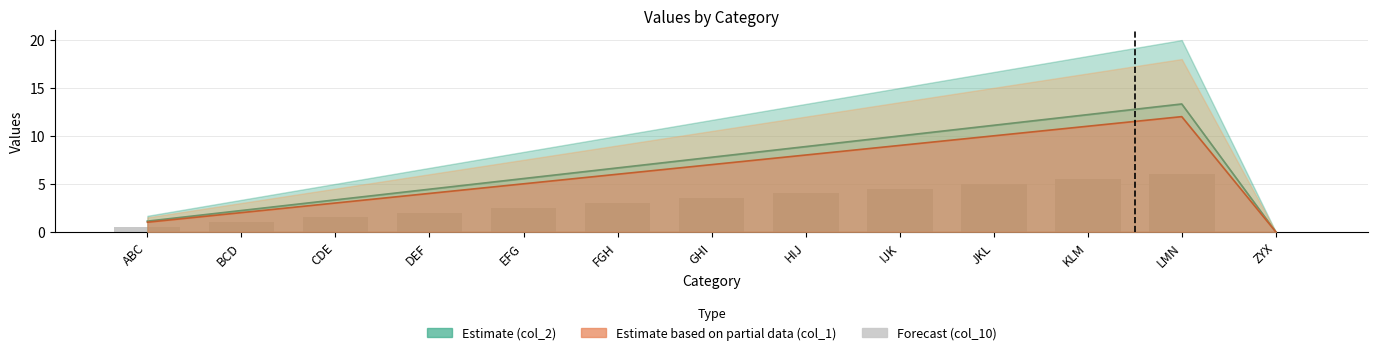

Which has a higher value, IJK or FGH?

IJK